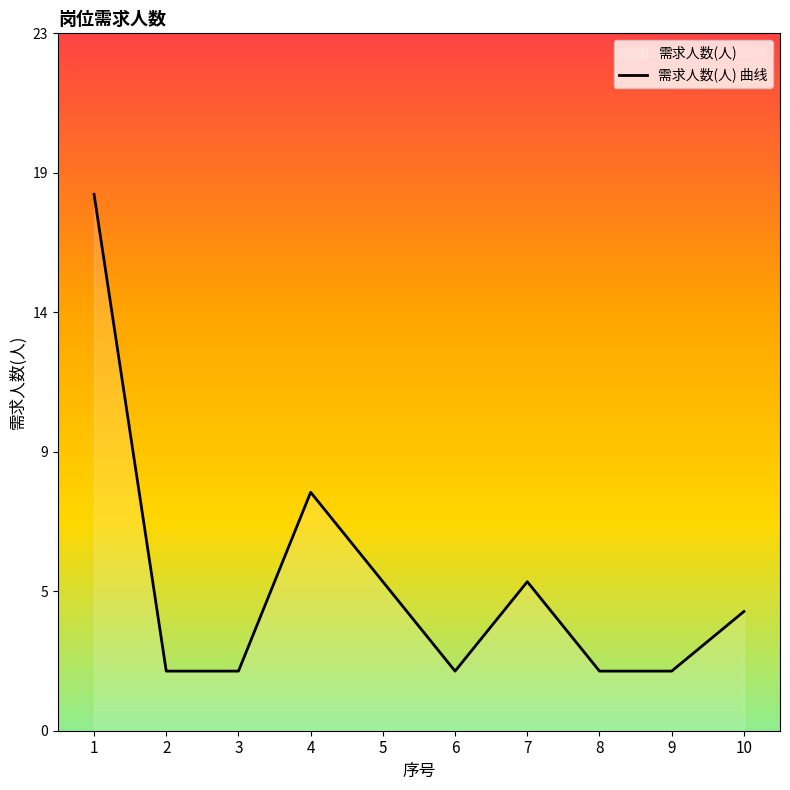

Reading left to right, list all the values displayed in this chart.

18	2	2	8	5	2	5	2	2	4